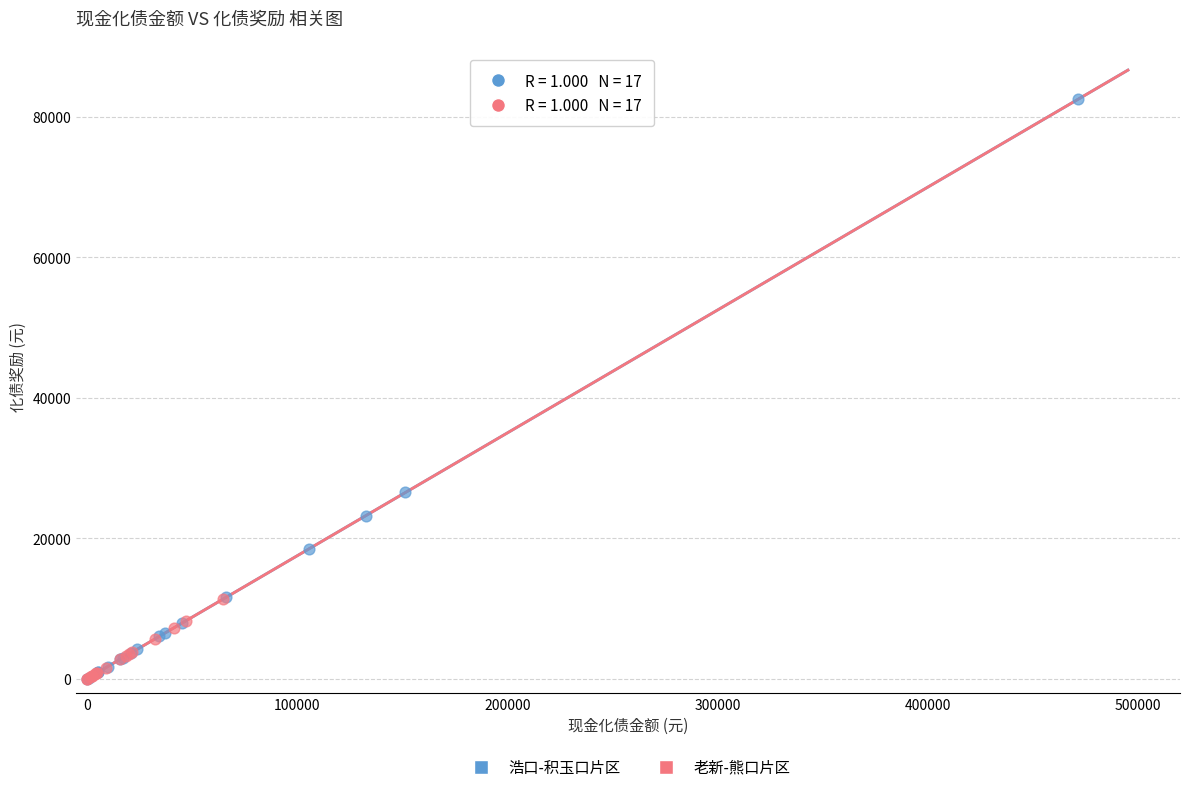

Which series contains the highest Y value?

浩口-积玉口片区